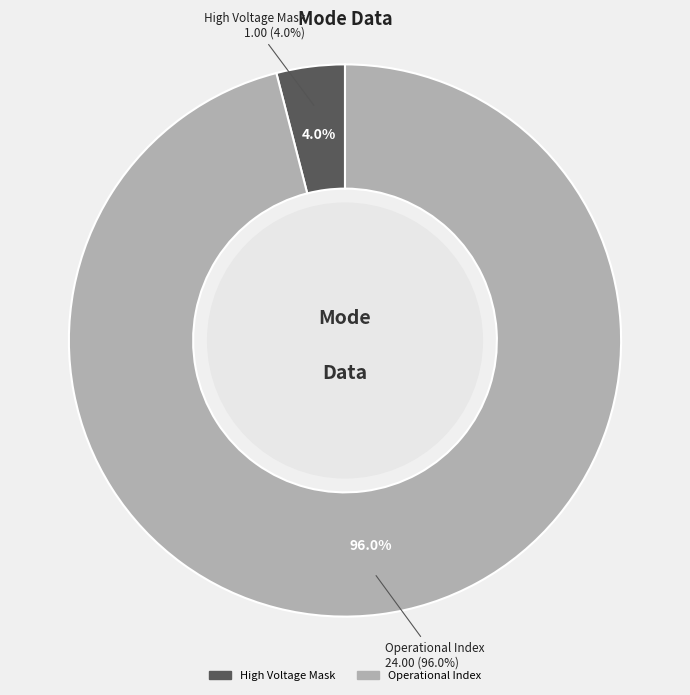

Is Operational Index the majority of the pie?

Yes